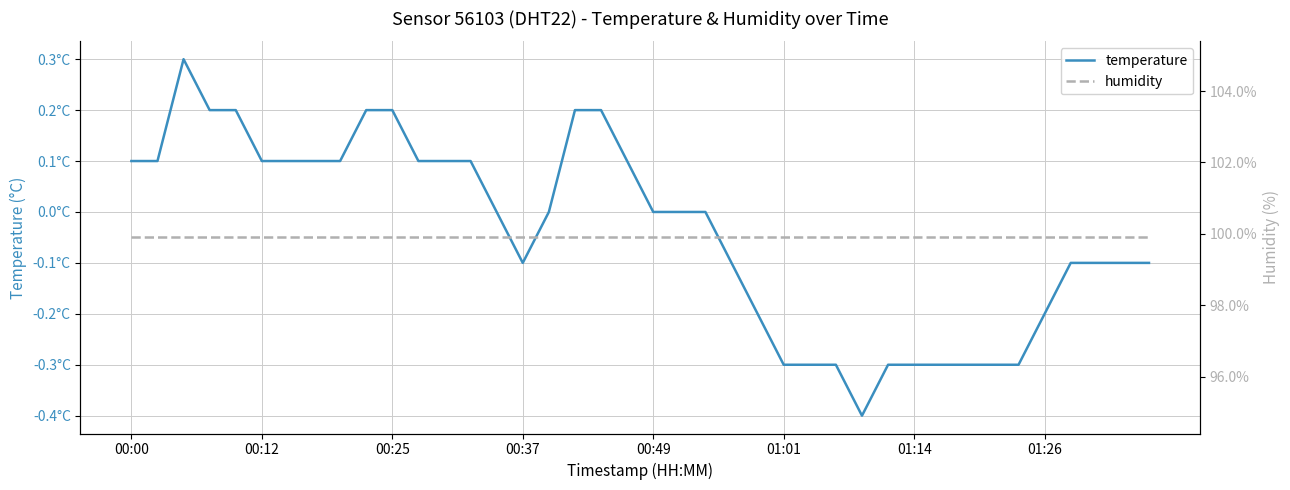

True or false: humidity and temperature cross at least once.

False